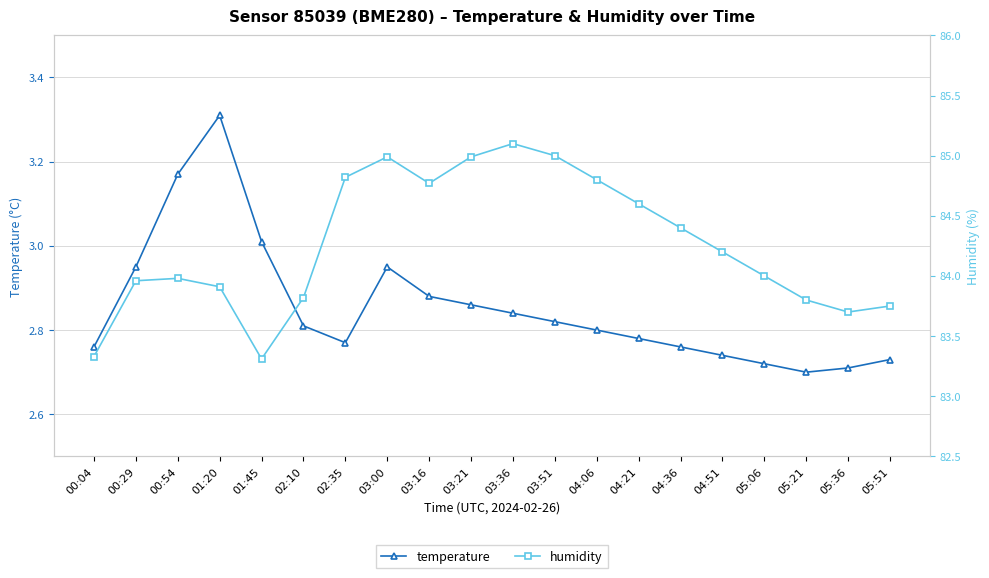

At which label does humidity first exceed 84?

02:35